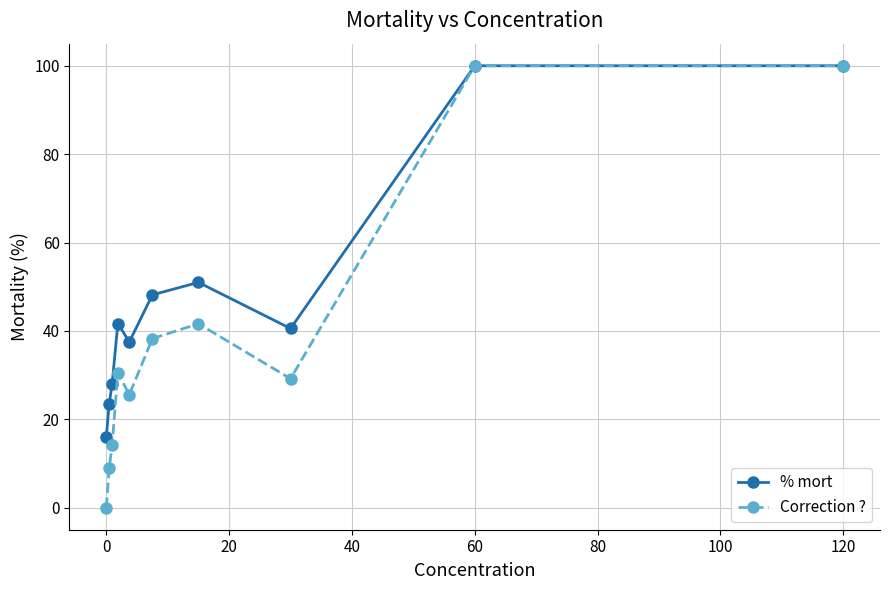

What is the sum of all % mort values?

486.3